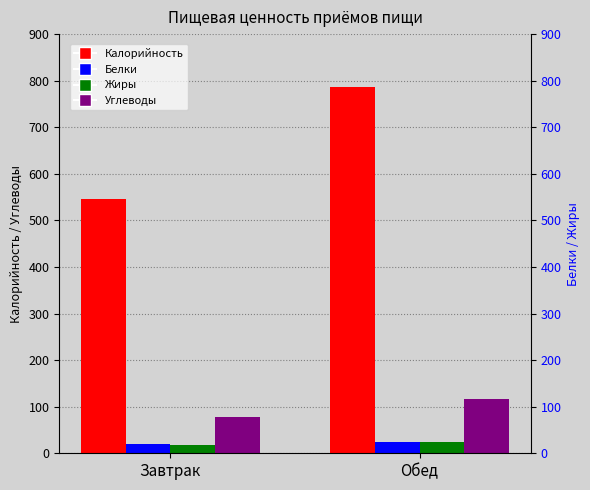

What is the difference between the highest and lowest values at Завтрак?

529.3